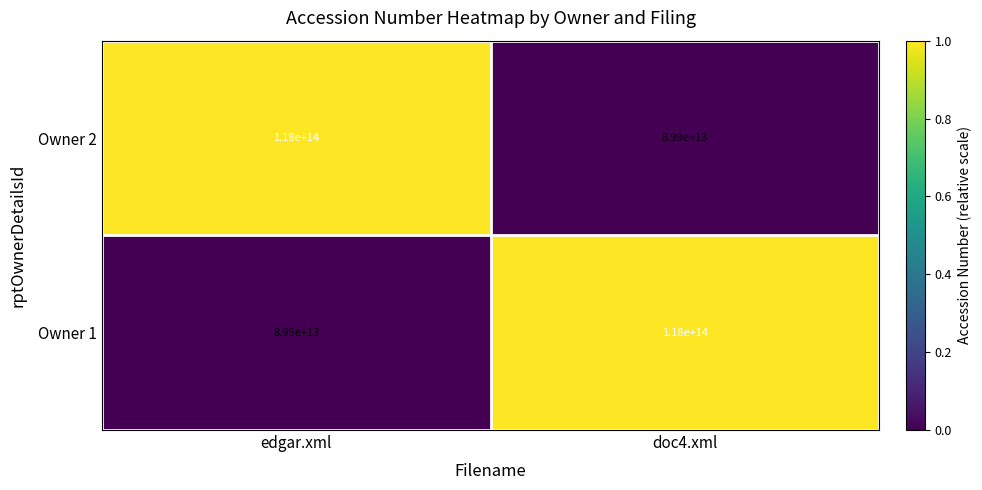

What is the difference between the highest and lowest values at edgar.xml?

28100000000000